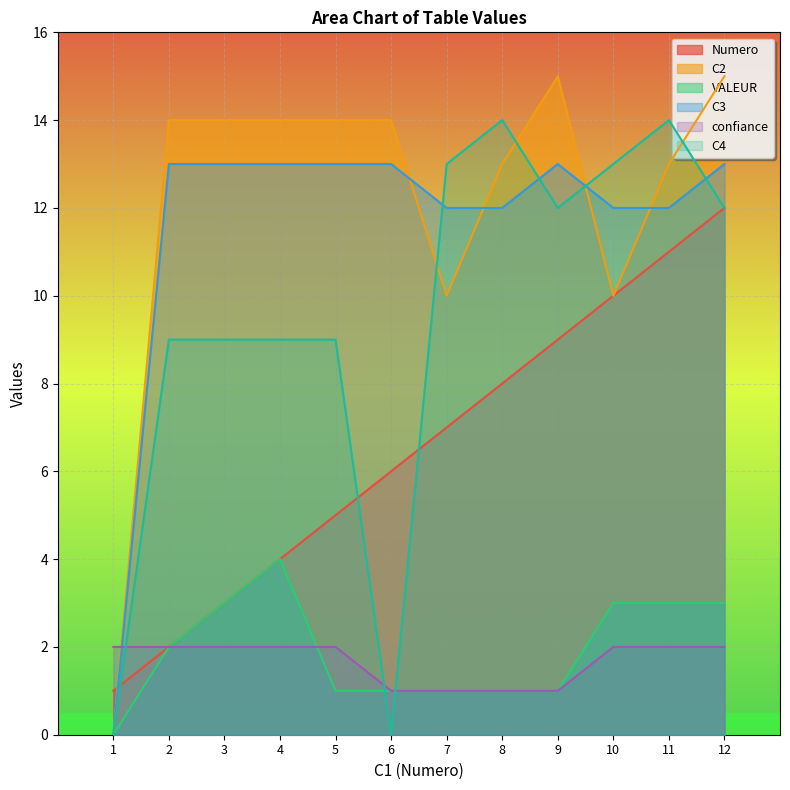

What are all the series names shown in the legend?

Numero, C2, VALEUR, C3, confiance, C4